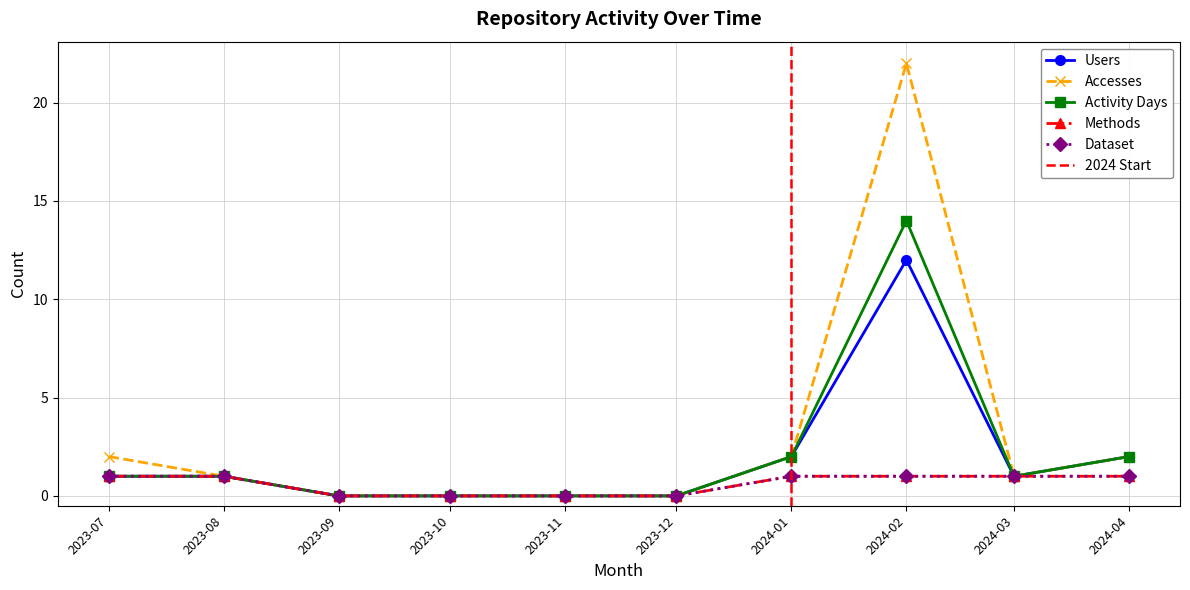

True or false: Users and Activity Days intersect in this chart.

False